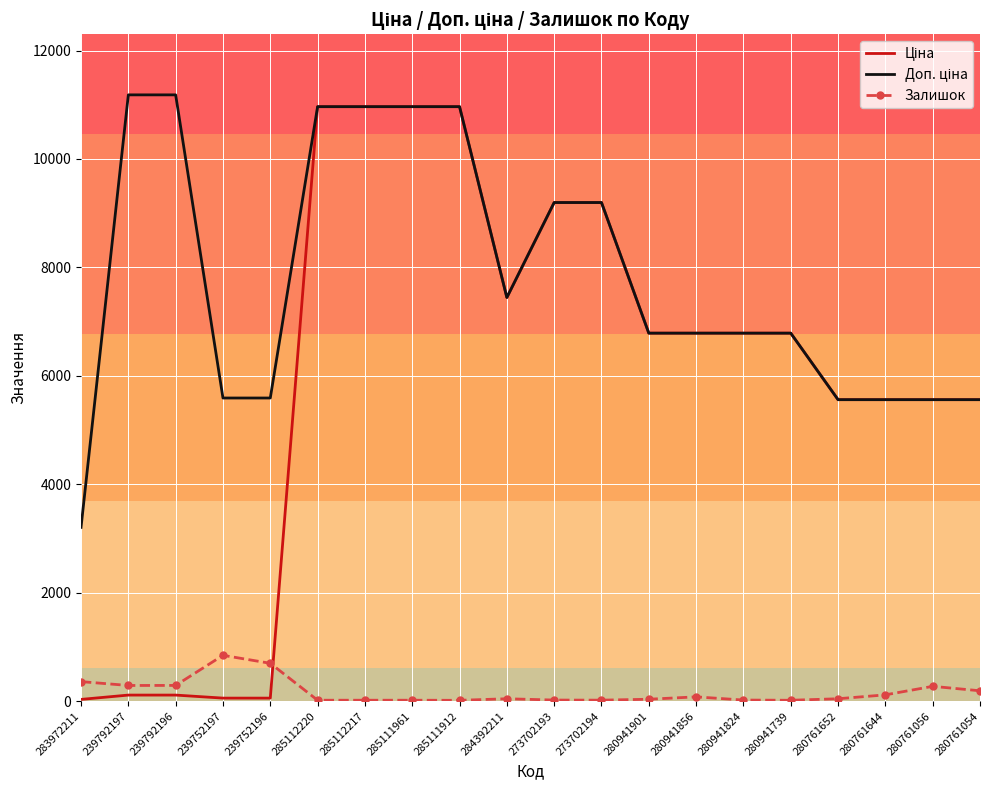

What is the difference between the highest and lowest values at 280761056?

5287.3